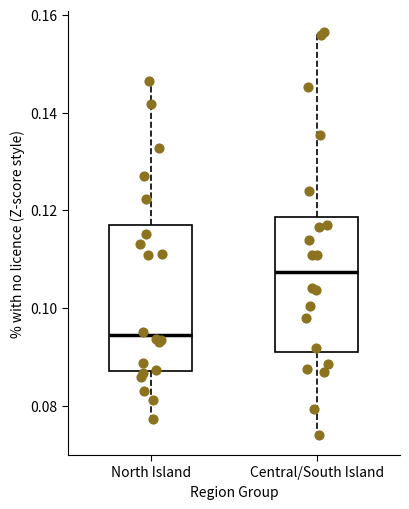

Where does the upper whisker of the box for Central/South Island end on the y-axis? The values are not printed on the chart, so give them approximately, as read against the axis.

0.156